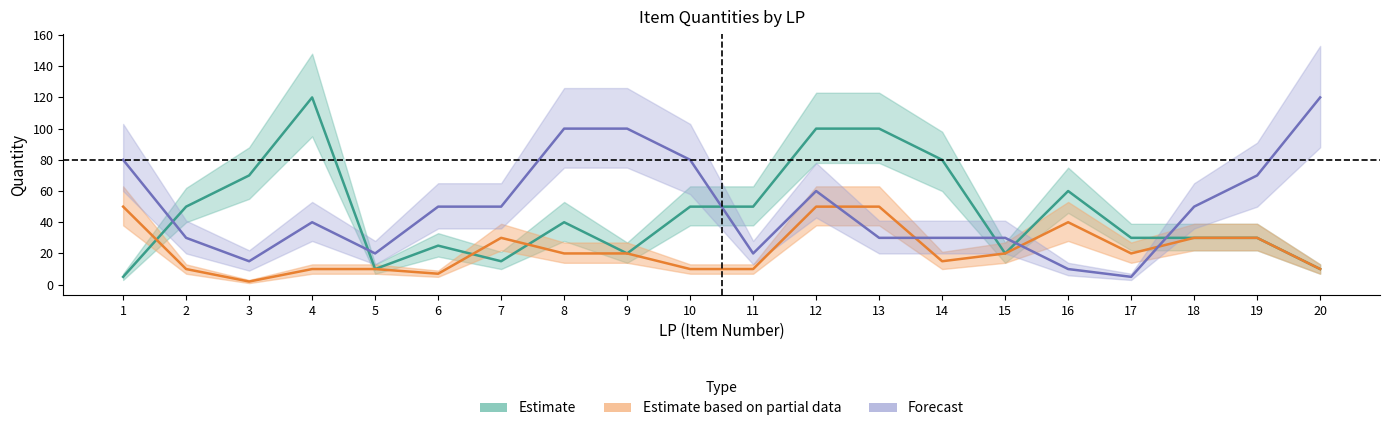

Does the chart display data point markers on the line(s)?

No